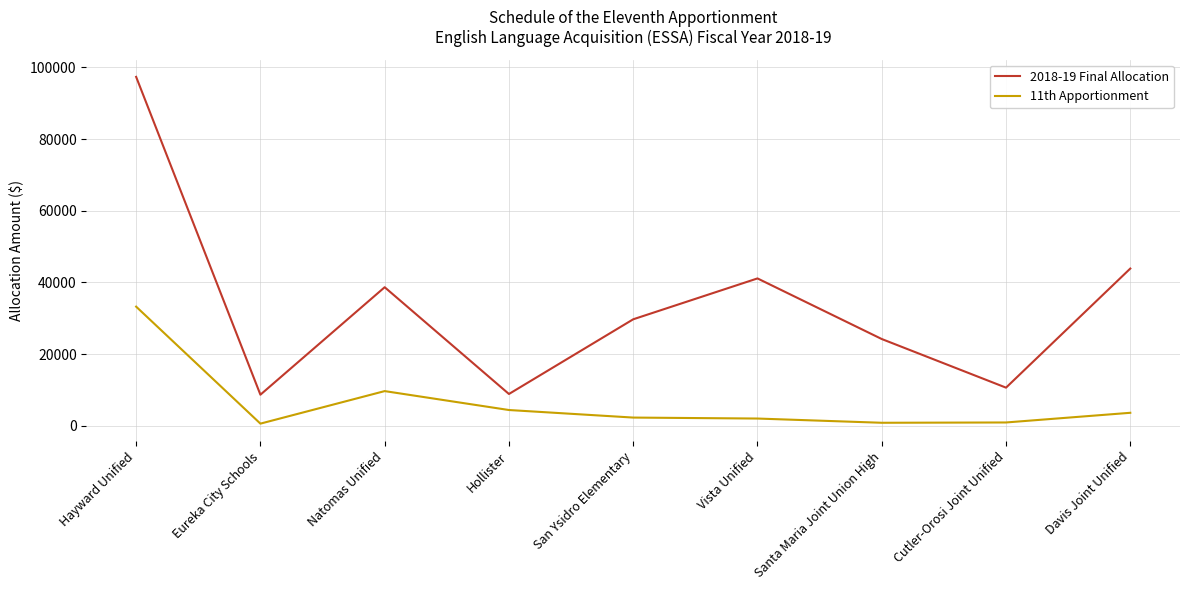

Which label corresponds to the largest value in the chart?

Hayward Unified